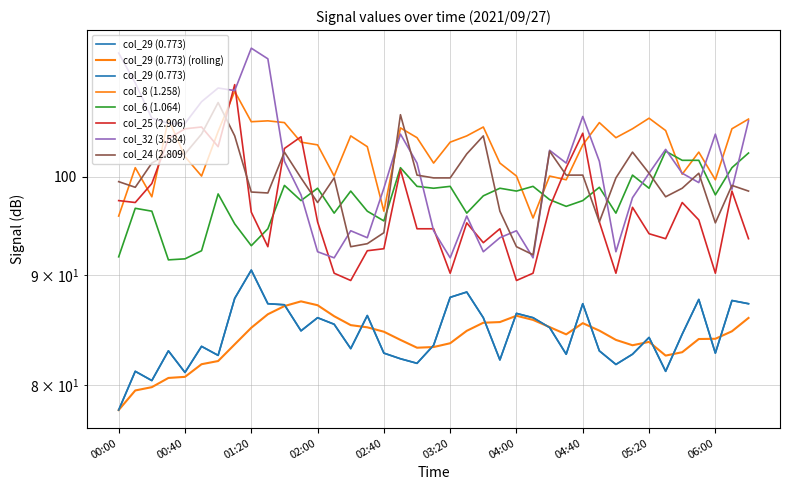

What is the spread (max minus min) of values at 00:30?

23.4